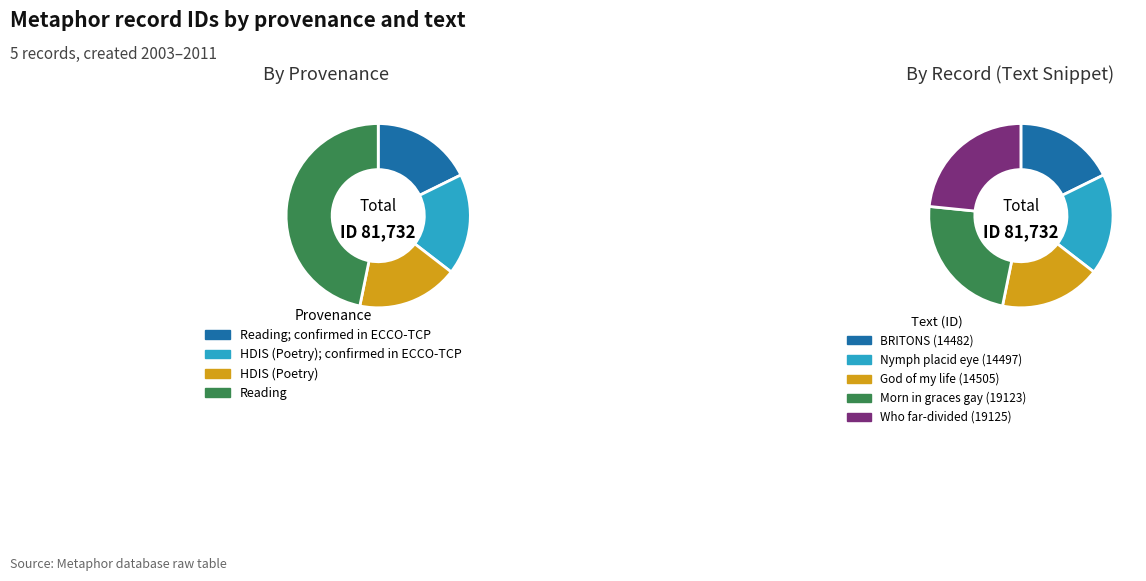

Approximately how many times larger is the value at BRITONS compared to God of my life?

1.0